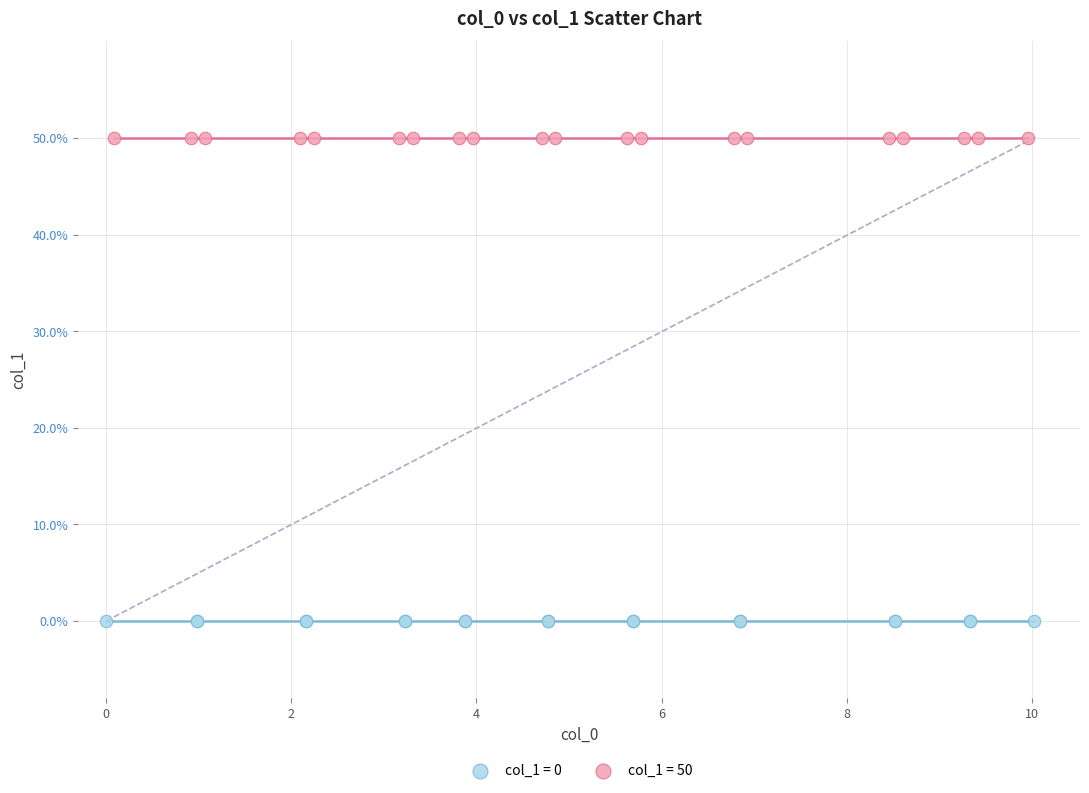

What are all the series names shown in the legend?

col_1 = 0, col_1 = 50